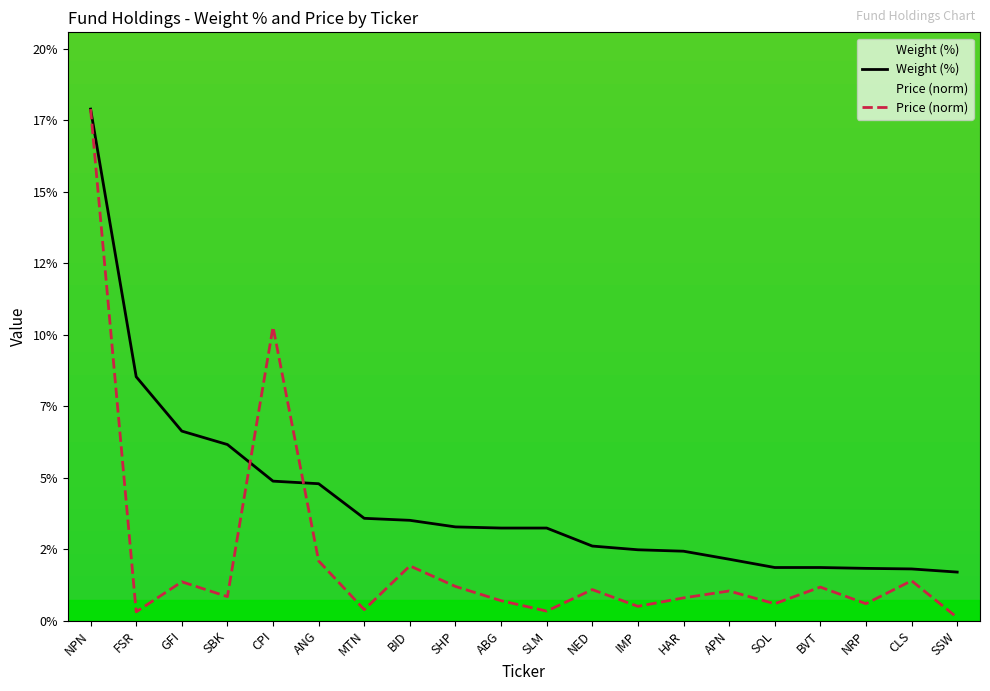

Is it true that Weight (%) equals 2.5 at IMP?

True